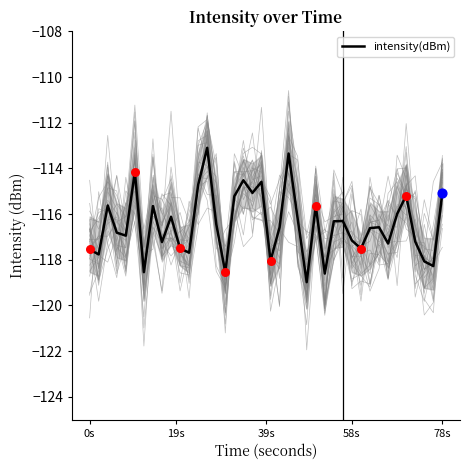

What is the minimum value for intensity(dBm)?

-119.0